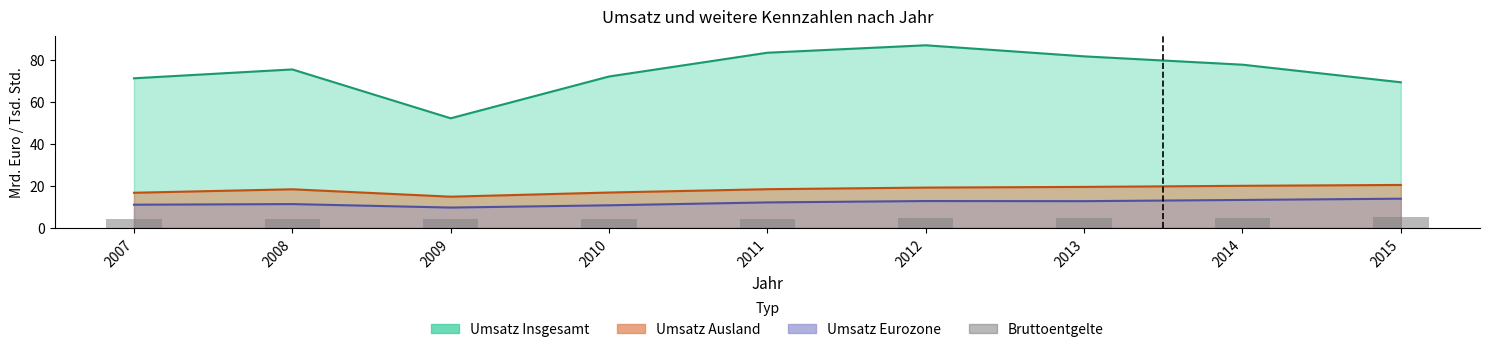

What is the value of the 4th bar from the left?

4.0